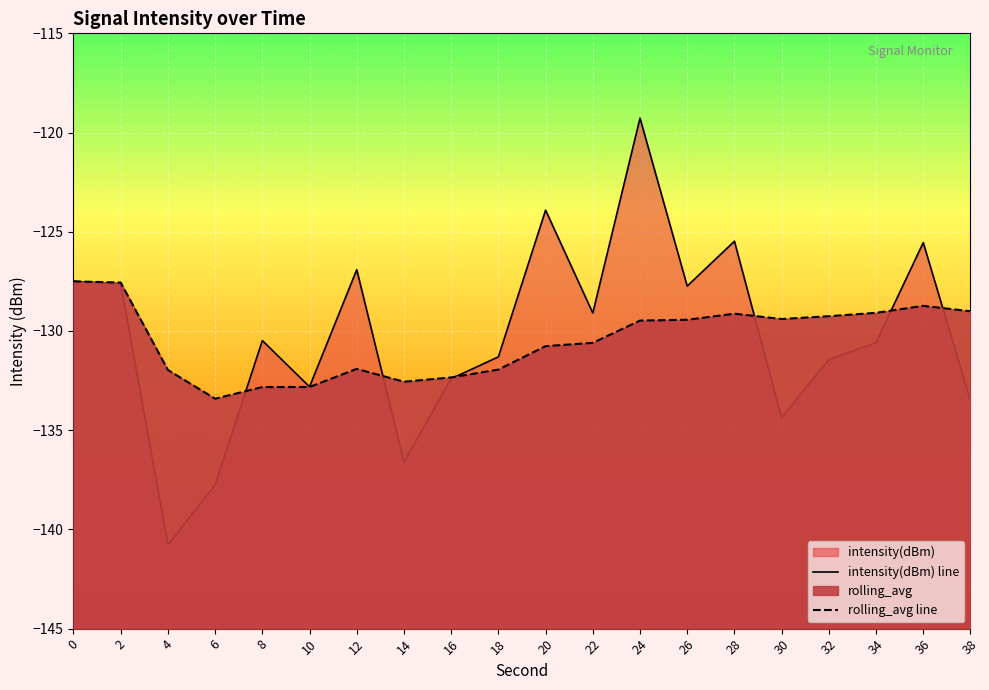

How many times do intensity(dBm) line and rolling_avg line cross each other?

6